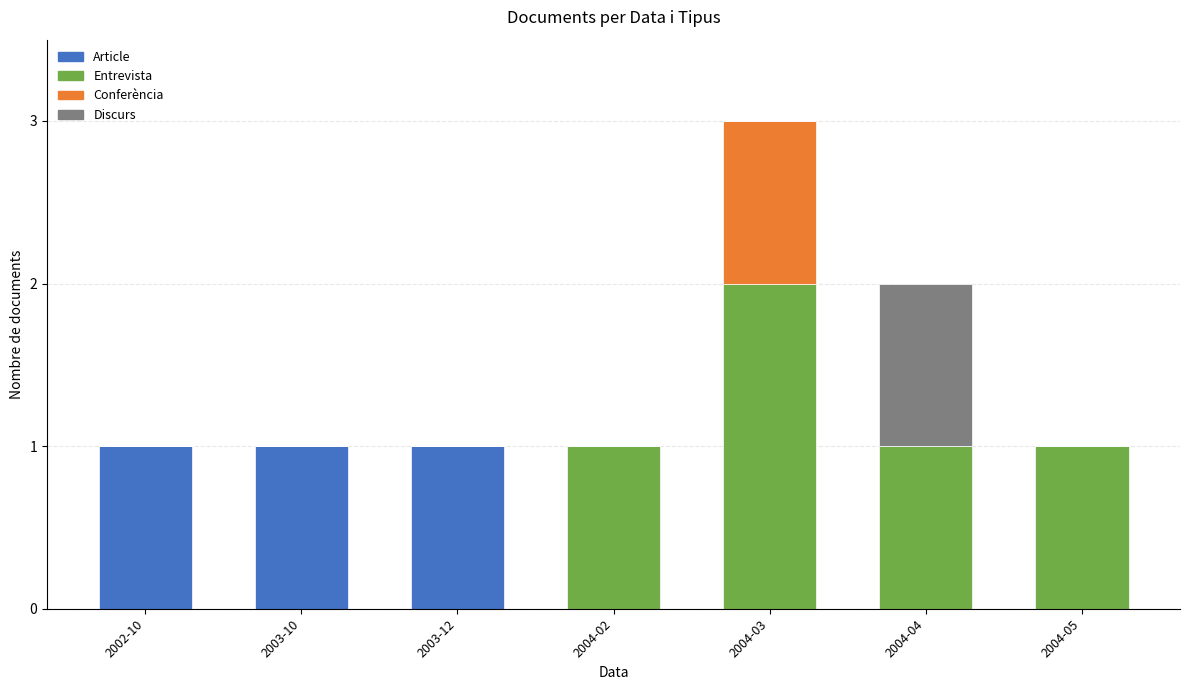

At which category is the sum across all series the highest?

2004-03